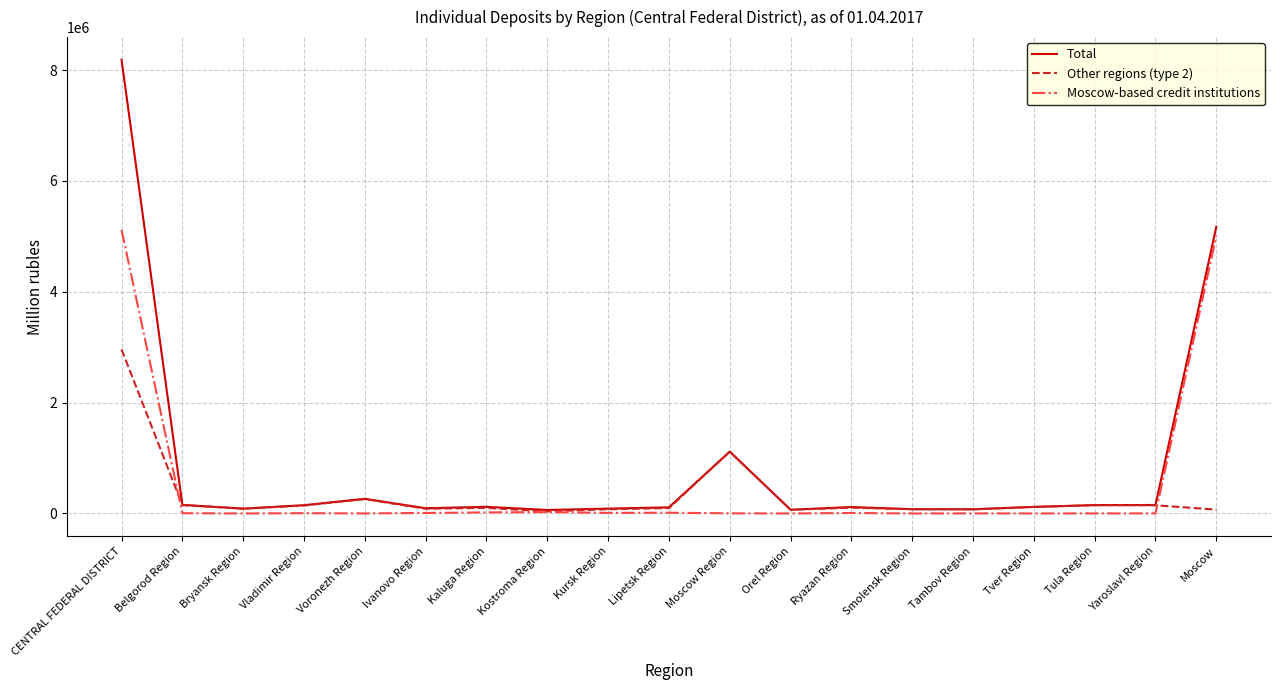

Is this an area chart (filled region under the line)?

No